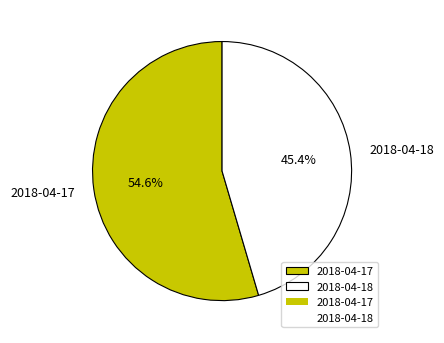

To the nearest percent, what is the difference between the largest and smallest slice percentages?

9%